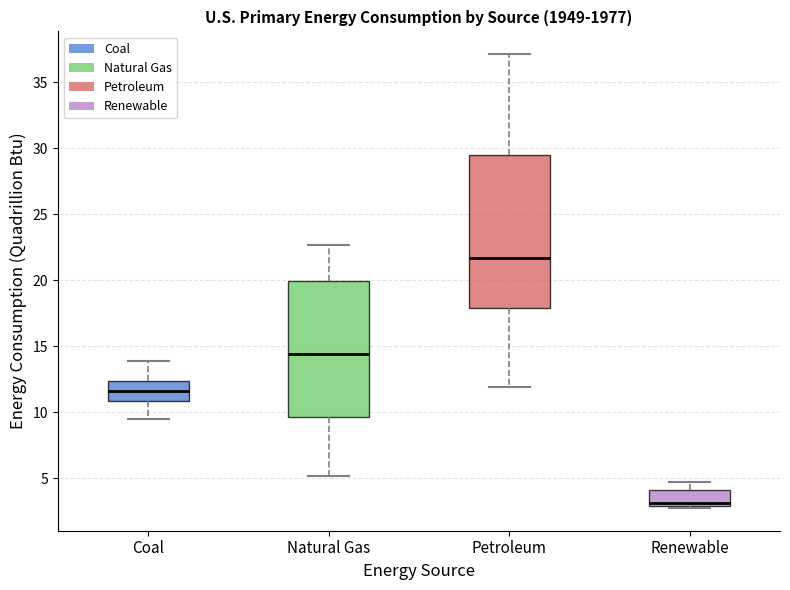

Which box is the tallest, from its lower edge to its upper edge?

Petroleum